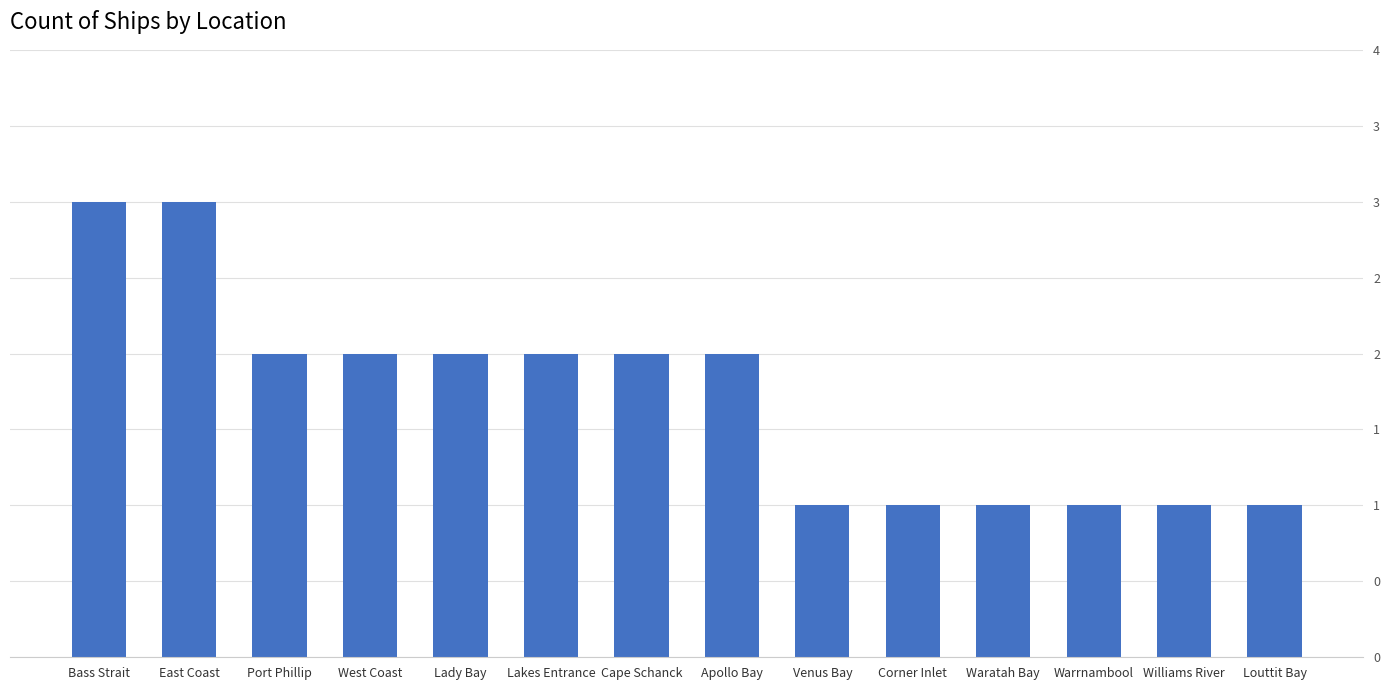

What position from the left is West Coast?

4